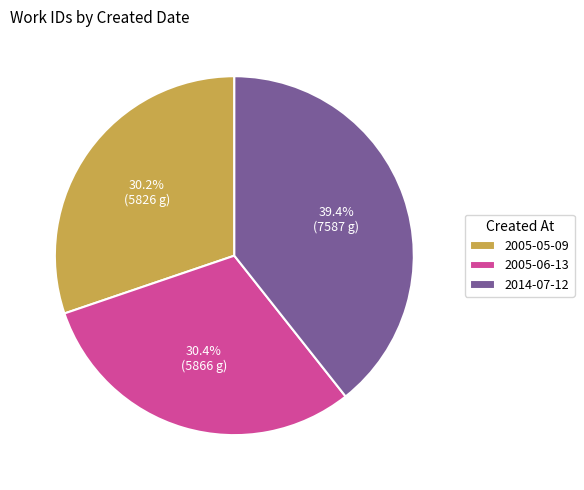

What portion of the pie excludes 2014-07-12?

60.6%